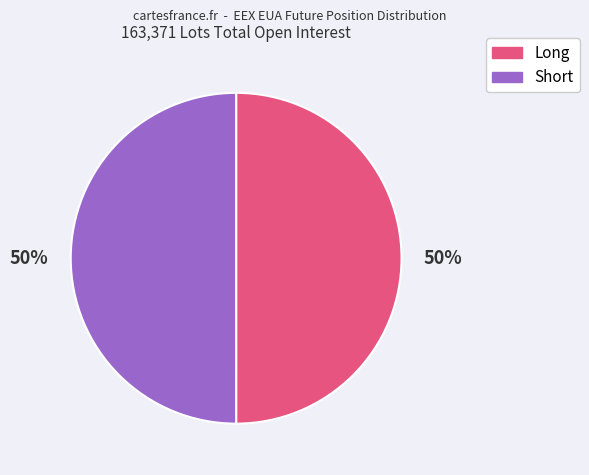

Count the number of slices in the pie.

2